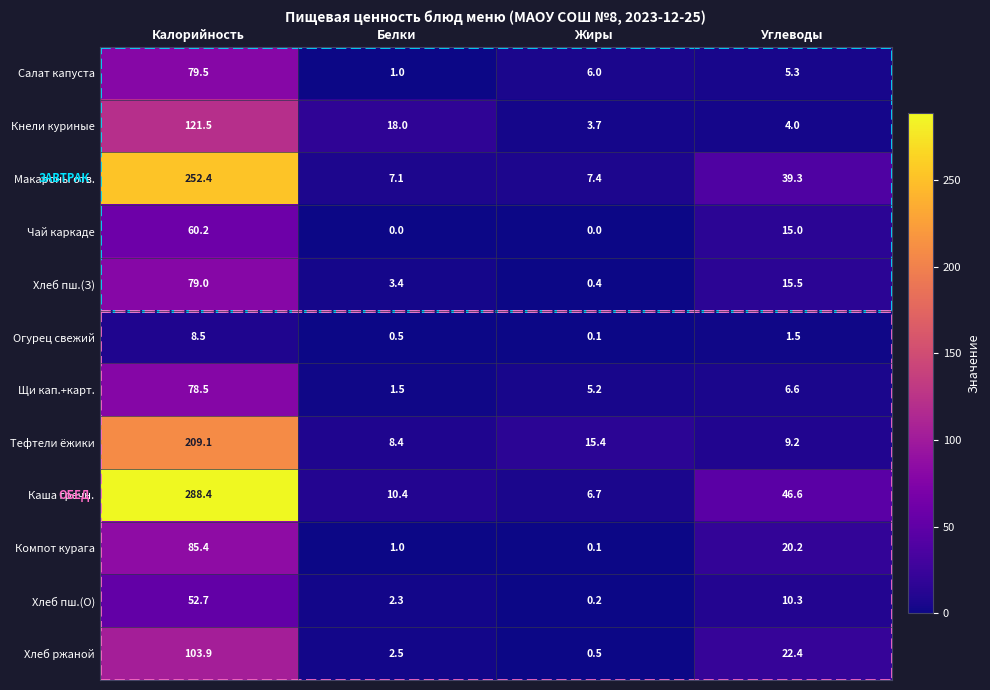

What is the spread (max minus min) of values at Жиры?

15.4